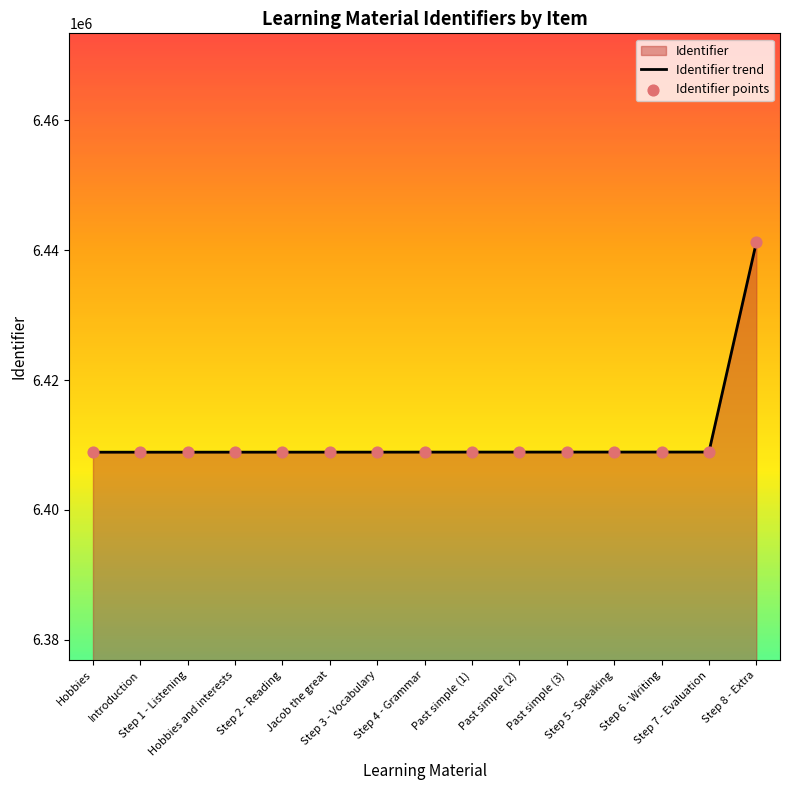

At how many categories does at least one series exceed 6419052?

1